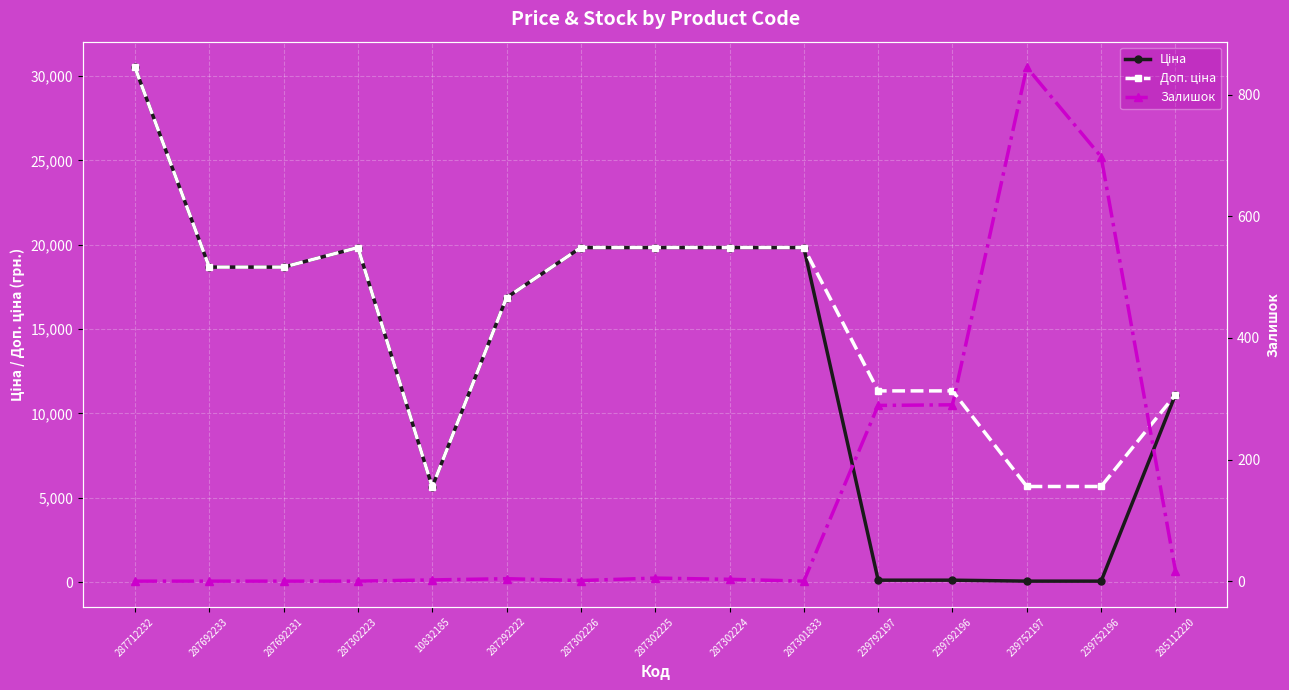

What is the label of the 14th point from the right?

287692233